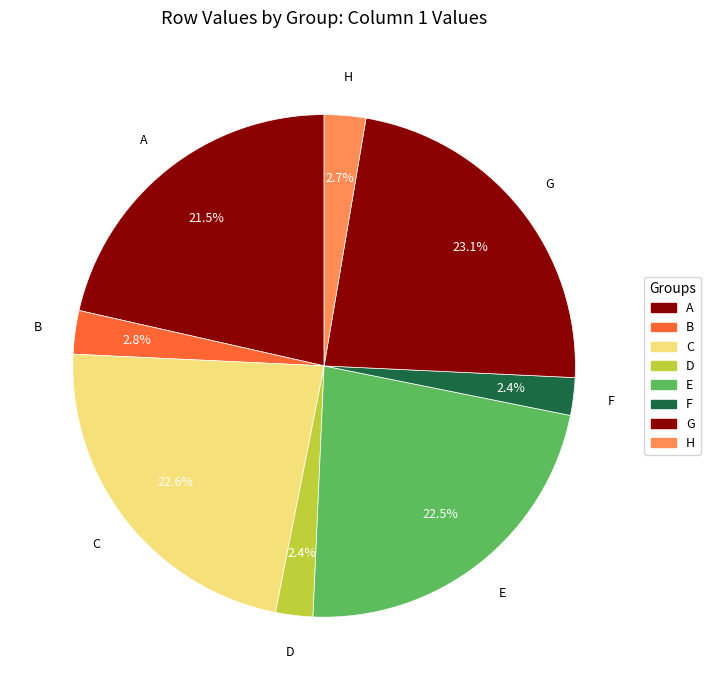

Is it true that E is 11% of the pie?

False